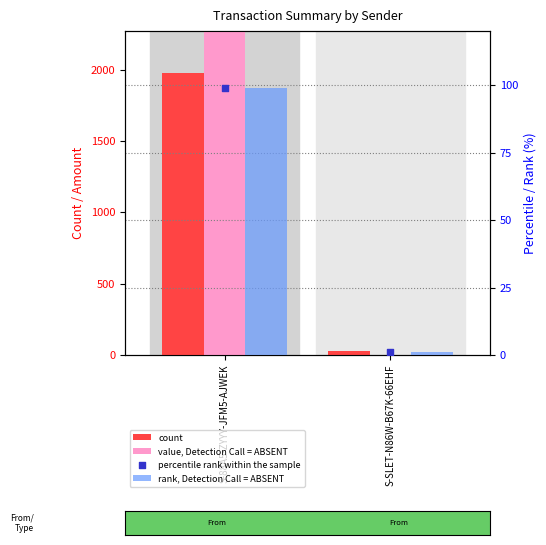

Which series has the widest spread of Y values?

value, Detection Call = ABSENT